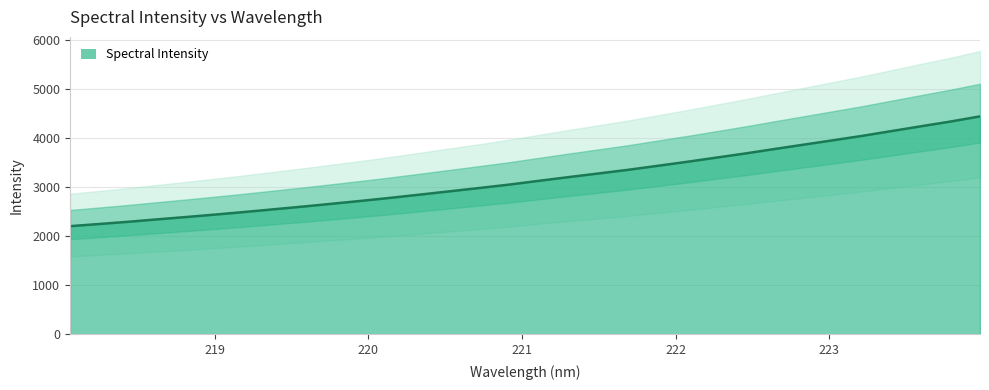

List the labels in order of value, smallest first.

218.0596, 218.2508, 218.442, 218.6332, 218.8244, 219.0156, 219.2067, 219.3979, 219.589, 219.7801, 219.9712, 220.1623, 220.3533, 220.5444, 220.7354, 220.9264, 221.1174, 221.3083, 221.4993, 221.6902, 221.8812, 222.0721, 222.263, 222.4538, 222.6447, 222.8355, 223.0264, 223.2172, 223.408, 223.5987, 223.7895, 223.9802